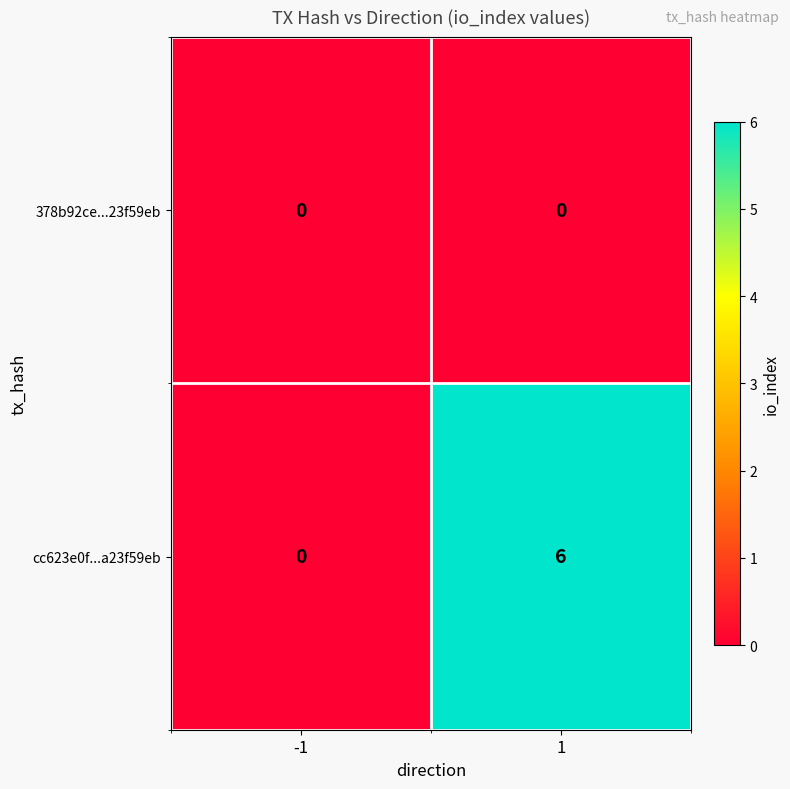

What is the approximate value of cc623e0f...a23f59eb at 1?

6